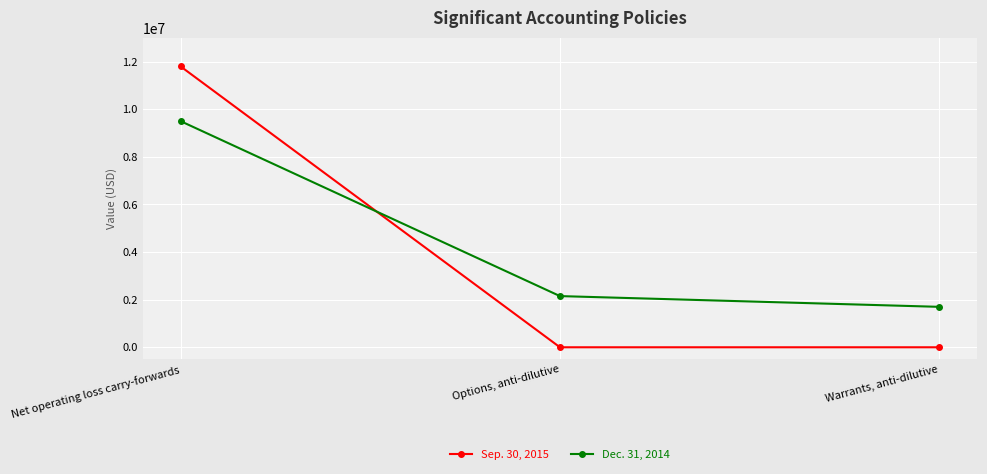

Which series has the largest total across all categories?

Dec. 31, 2014